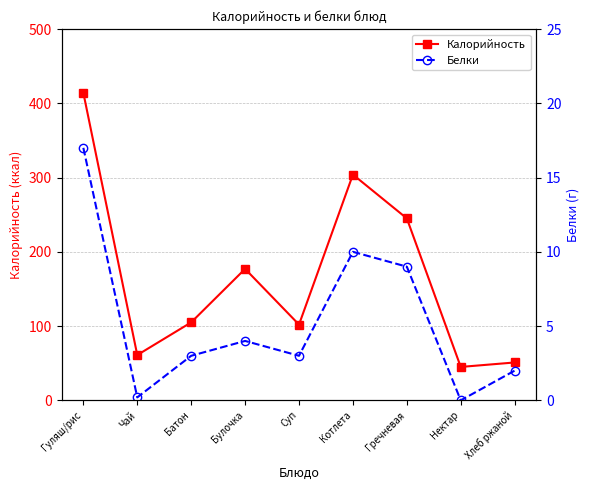

At which category does Белки reach its first local valley?

Чай